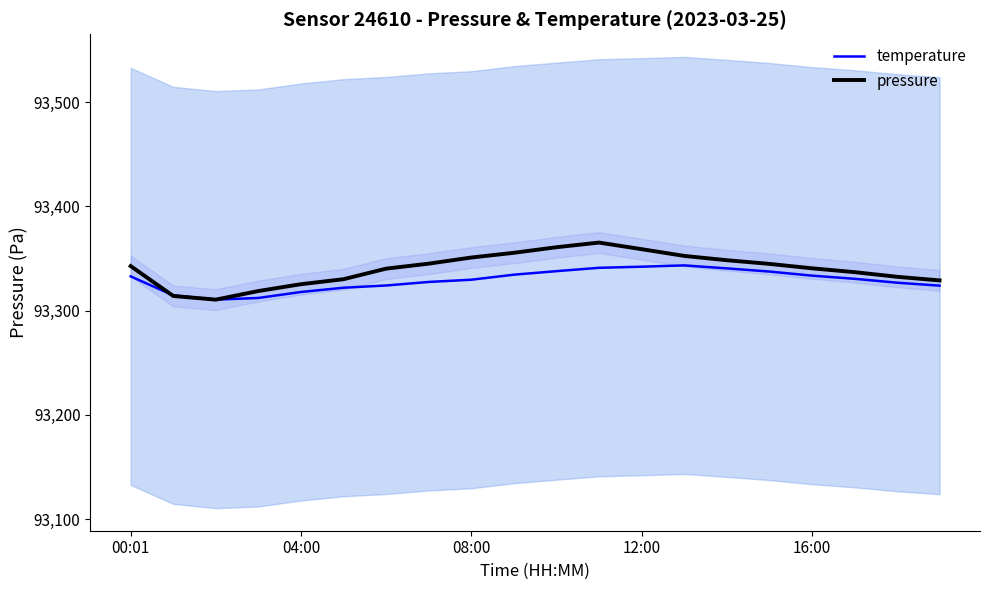

How many interior local peaks does the pressure series have?

1